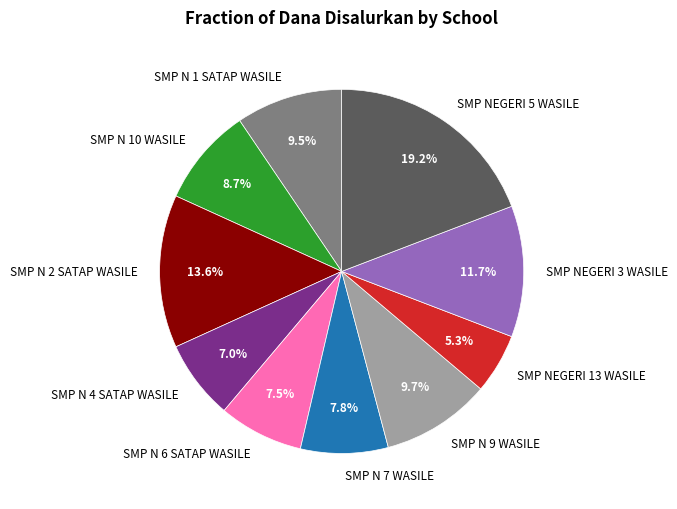

What percentage is the SMP NEGERI 3 WASILE slice, to the nearest percent?

12%